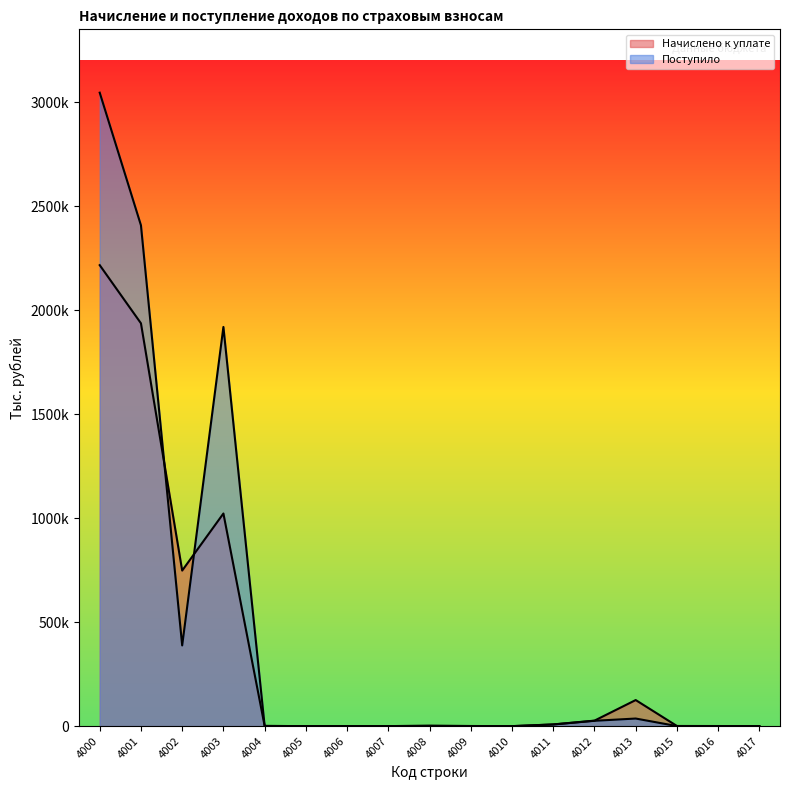

At which category is the sum across all series the highest?

4000